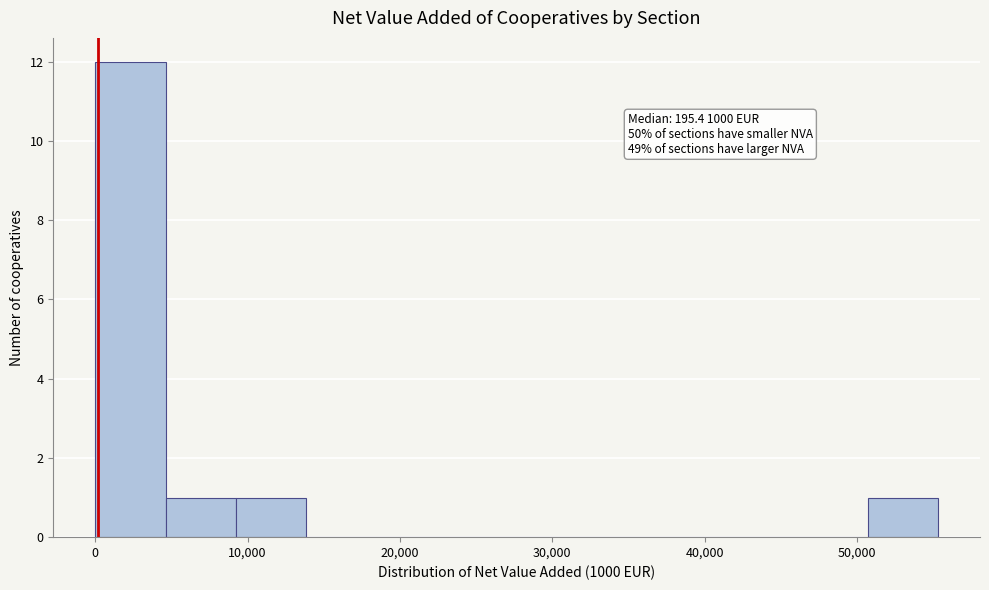

Over which range of the x-axis is the bar tallest?

0 to 5000